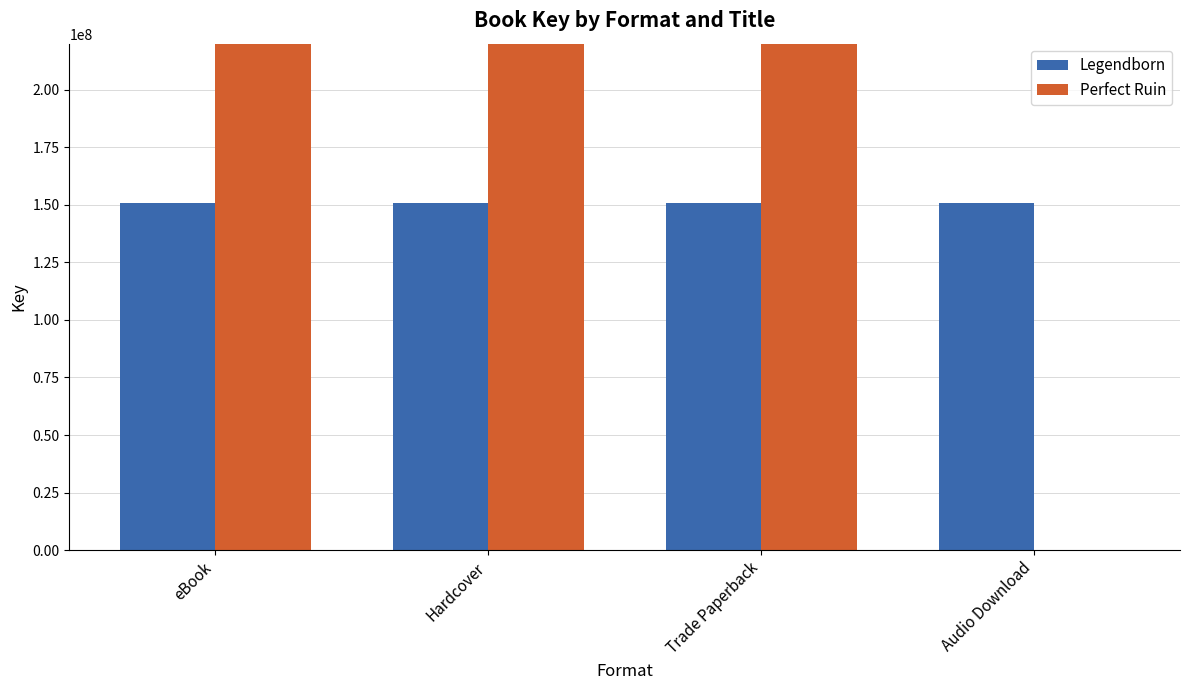

What is the label of the 1st bar from the right?

Audio Download